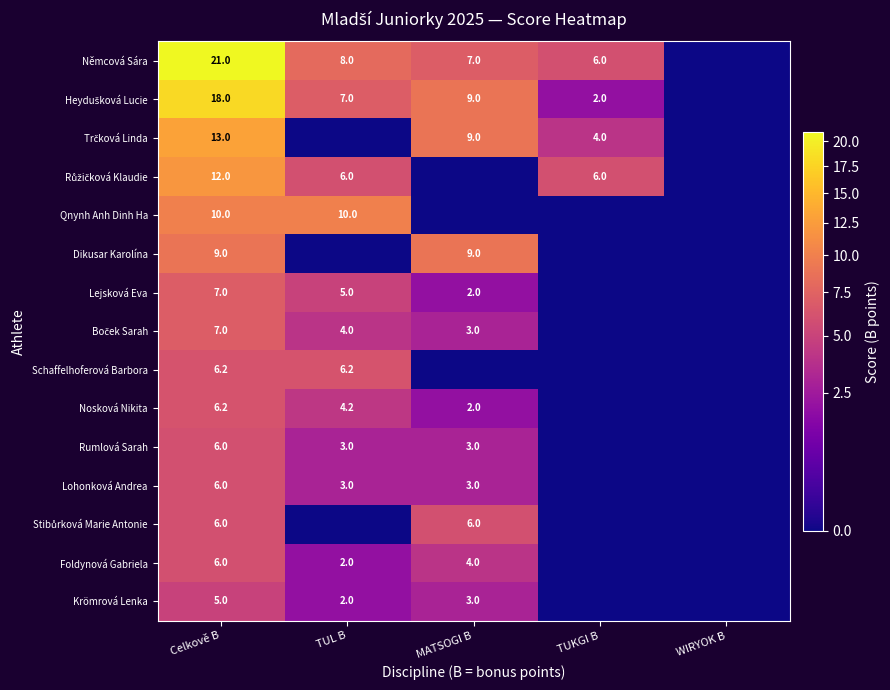

Is it true that Qnynh Anh Dinh Ha equals 6.3 at Celkově B?

False